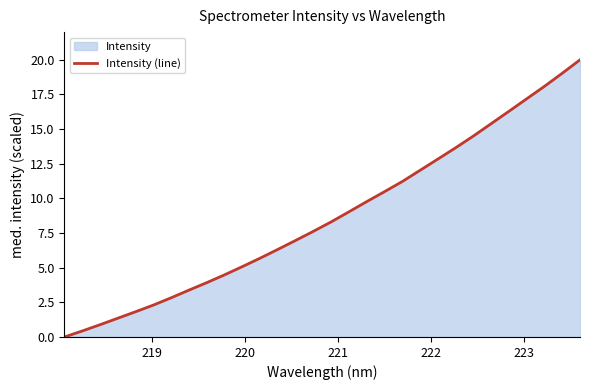

What is the maximum value shown in the chart?

20.0